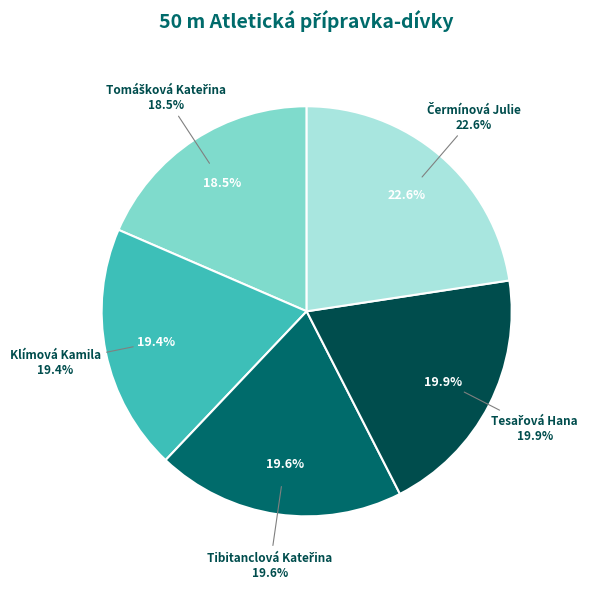

How many slices are in this pie chart?

5